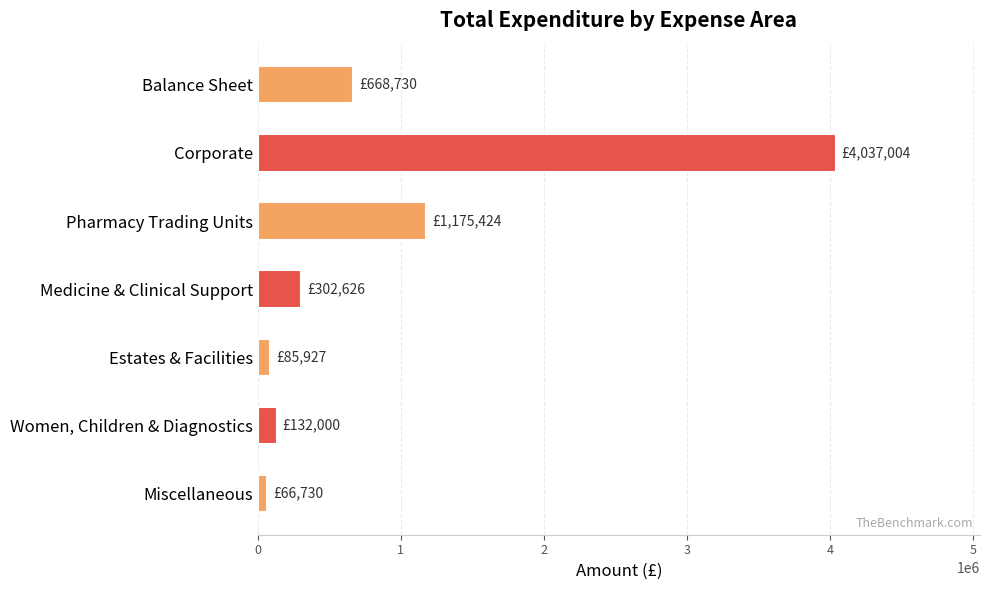

Which has a higher value, Balance Sheet or Corporate?

Corporate